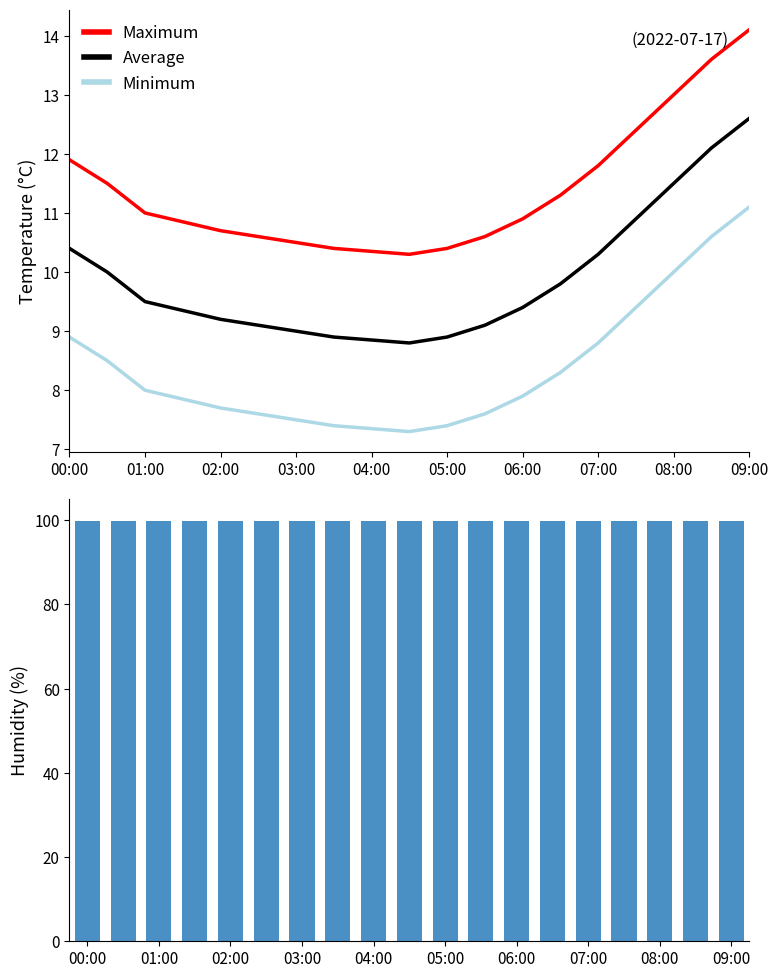

Is the value of Maximum at 06:00 greater than the value of Average at 05:00?

Yes